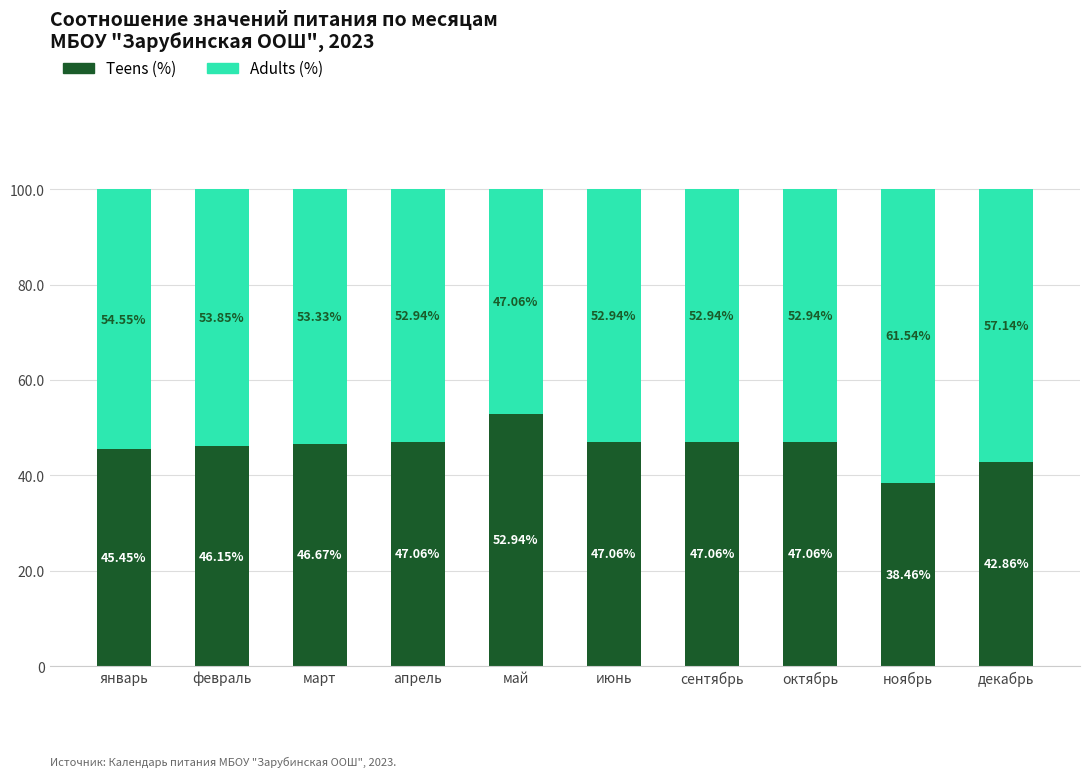

At which label does Teens (%) reach its minimum?

ноябрь